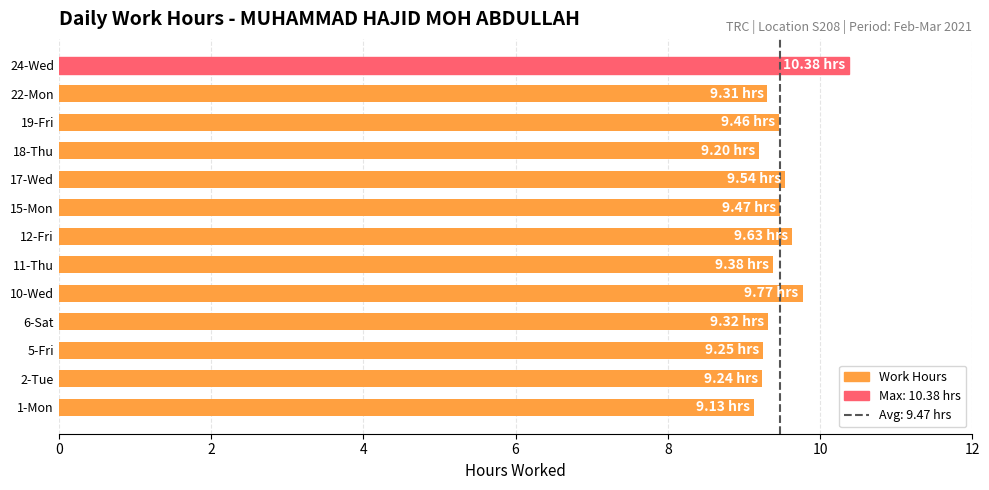

What is the difference between the second highest and minimum values?

0.6